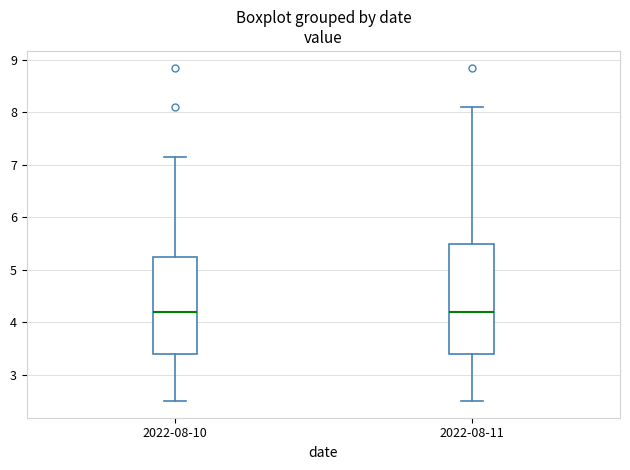

Where does the upper whisker of the box for 2022-08-10 end on the y-axis? The values are not printed on the chart, so give them approximately, as read against the axis.

7.2